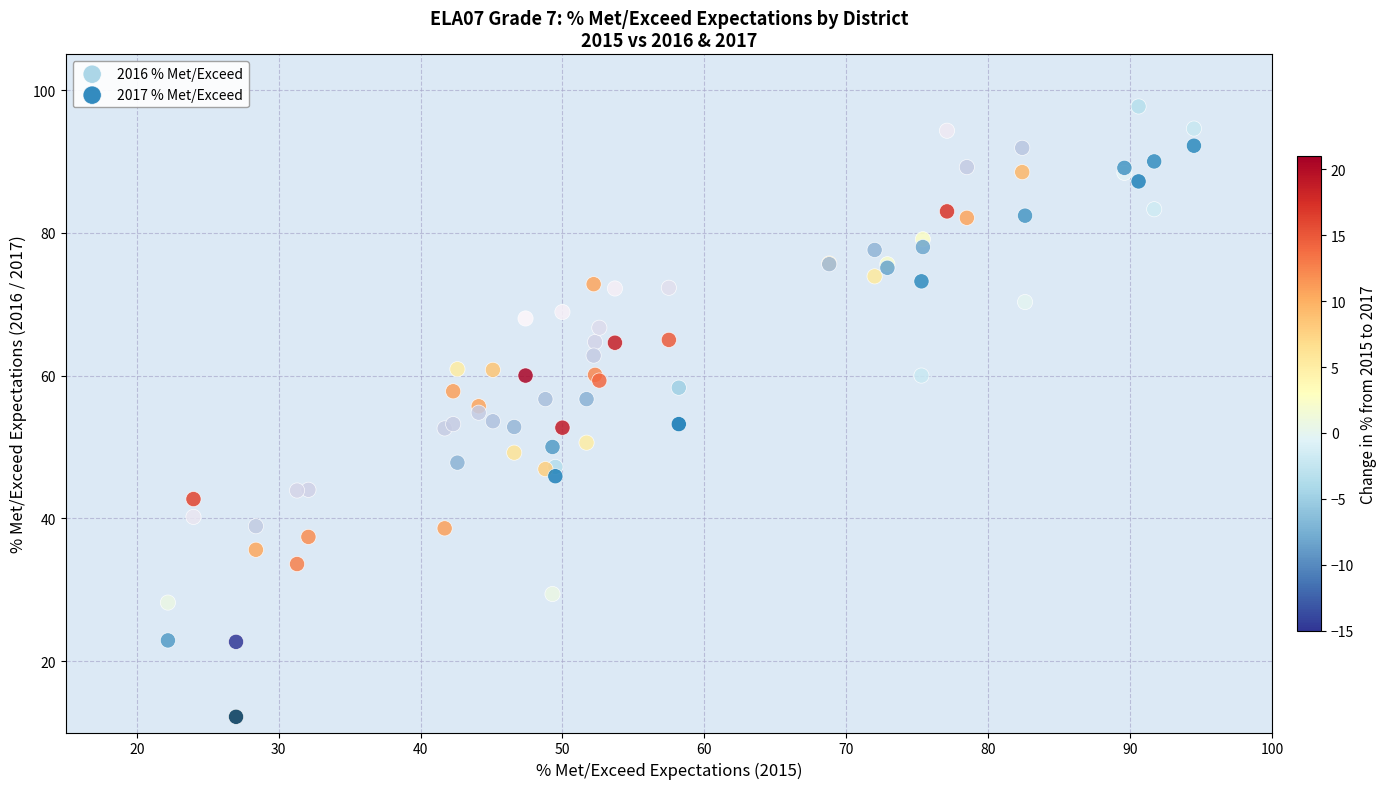

Which series has the largest Y range (max minus min)?

2017 % Met/Exceed